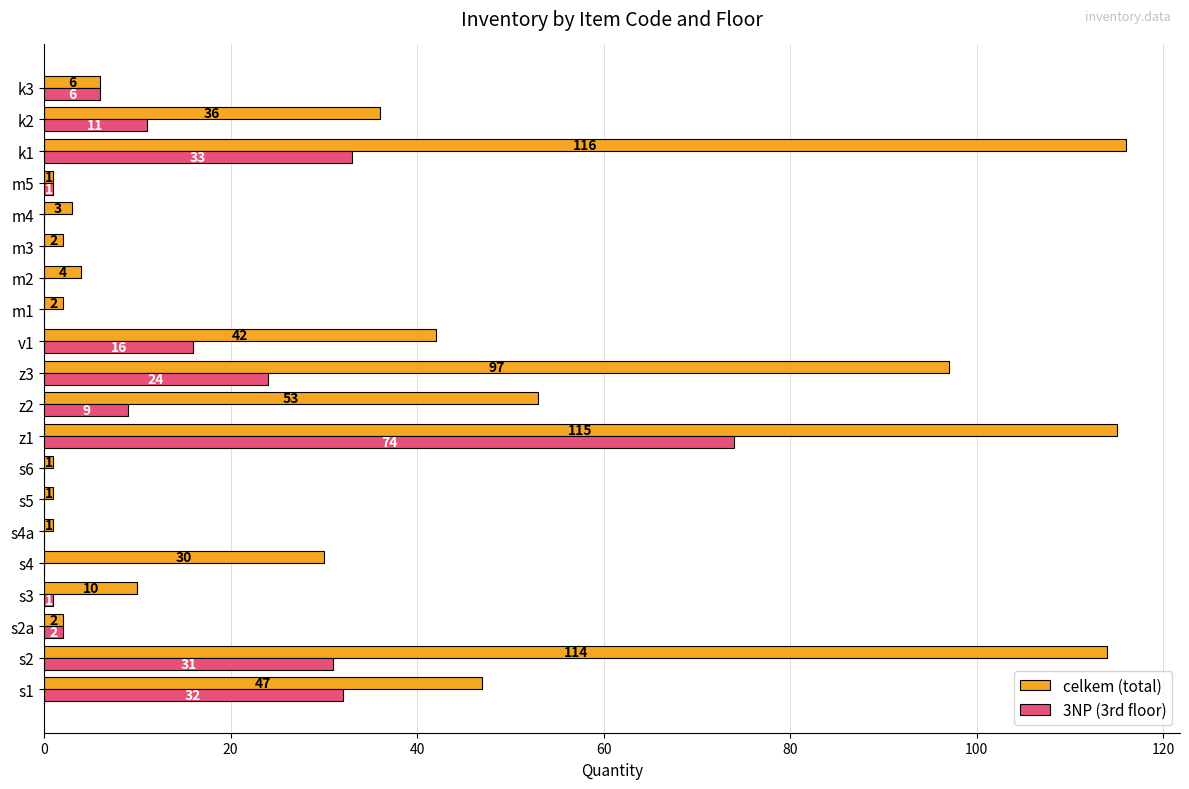

What is the greatest value displayed?

116